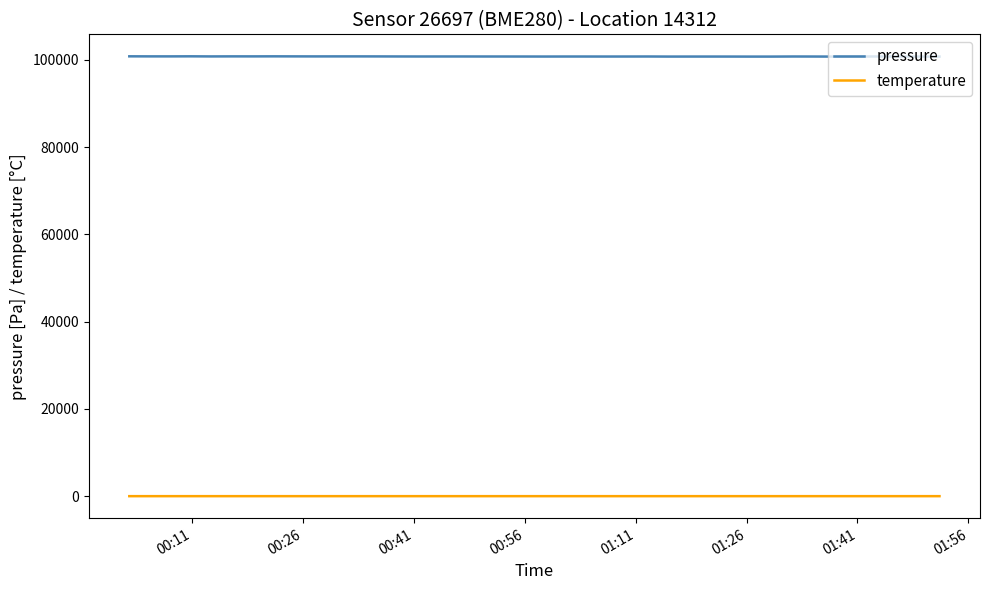

Which series has the largest total across all categories?

pressure